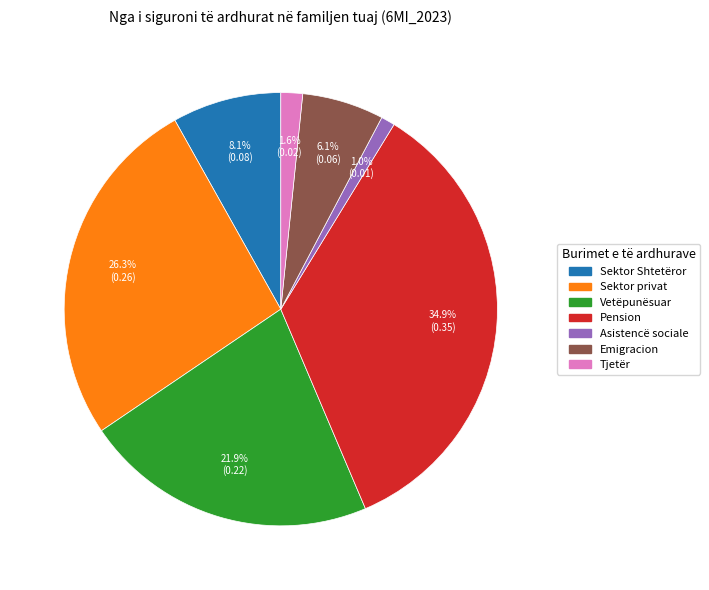

Does any single category account for the majority?

No